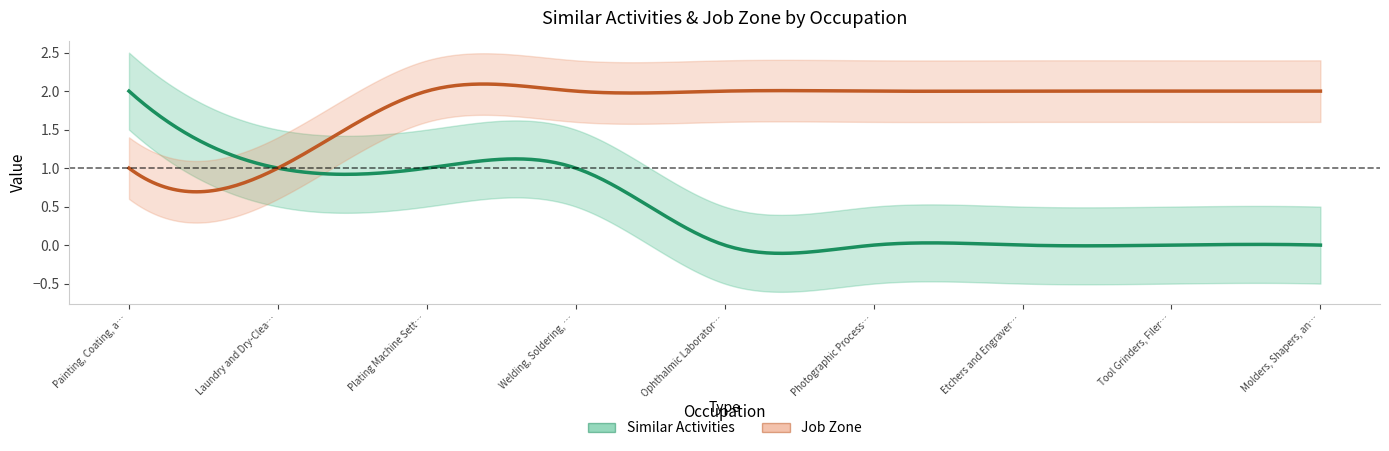

True or false: Similar Activities and Job Zone intersect in this chart.

False